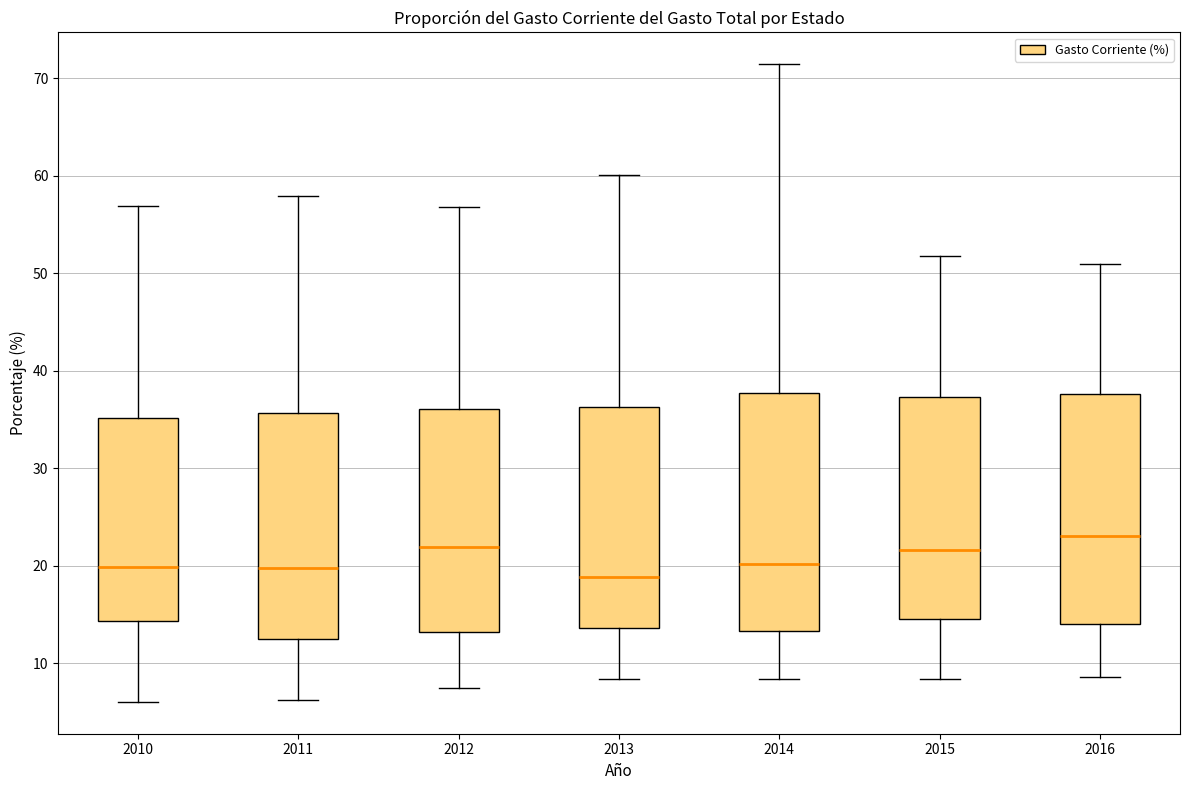

Which box has the highest median line?

2016